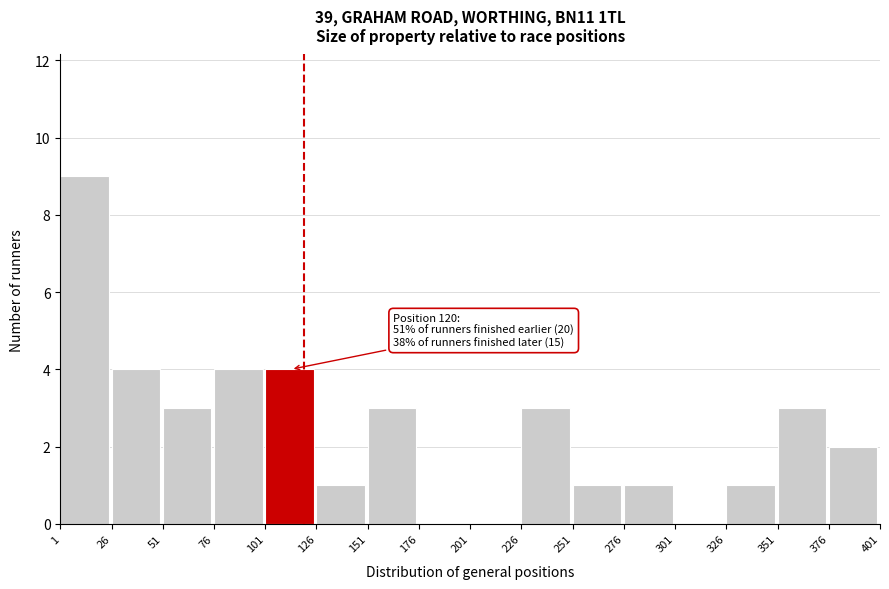

Over which range of the x-axis is the bar tallest?

1 to 26